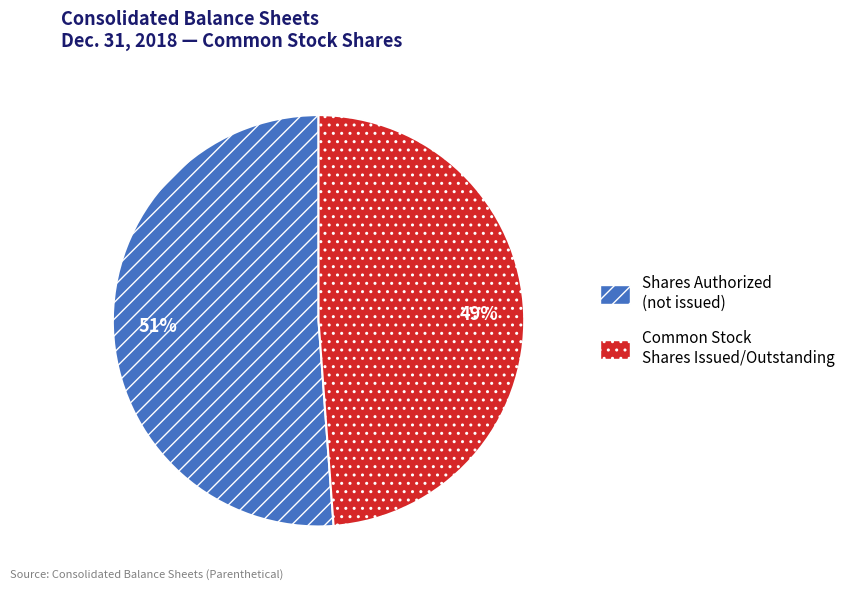

Is there a majority slice in this chart?

Yes